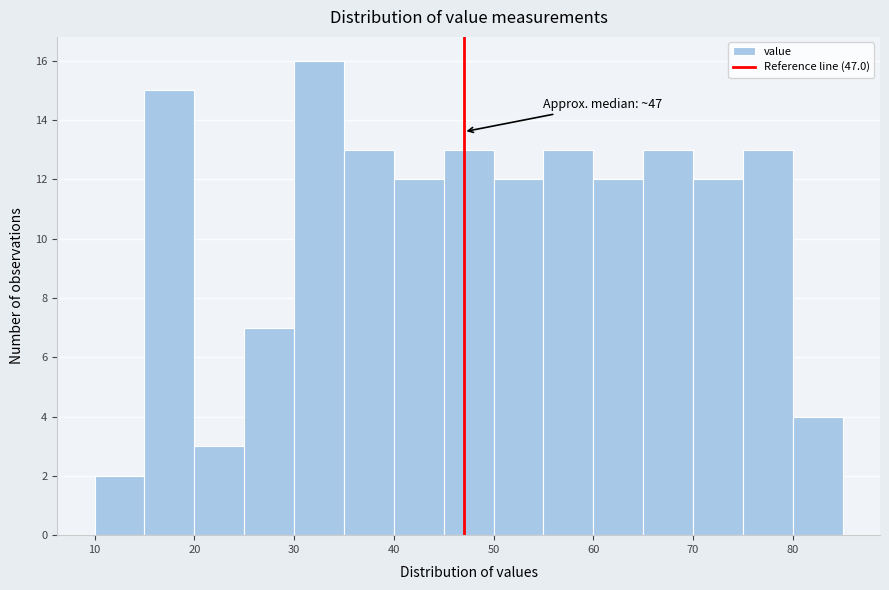

Over which range of the x-axis is the bar tallest?

30 to 35